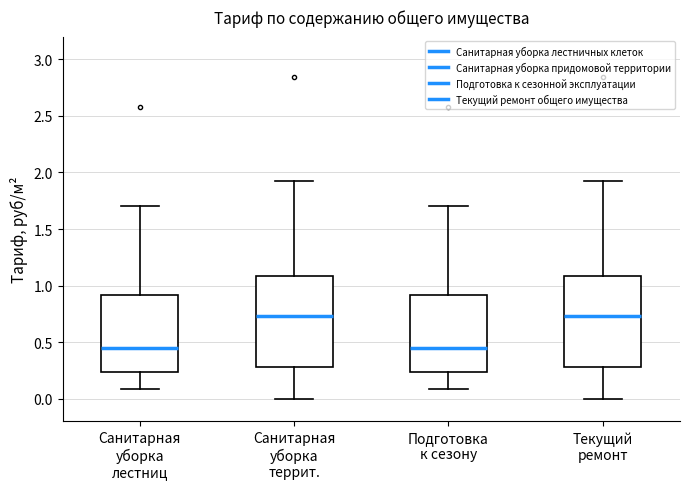

Where does the median line of the box for Подготовка к сезону sit on the y-axis? The values are not printed on the chart, so give them approximately, as read against the axis.

0.45